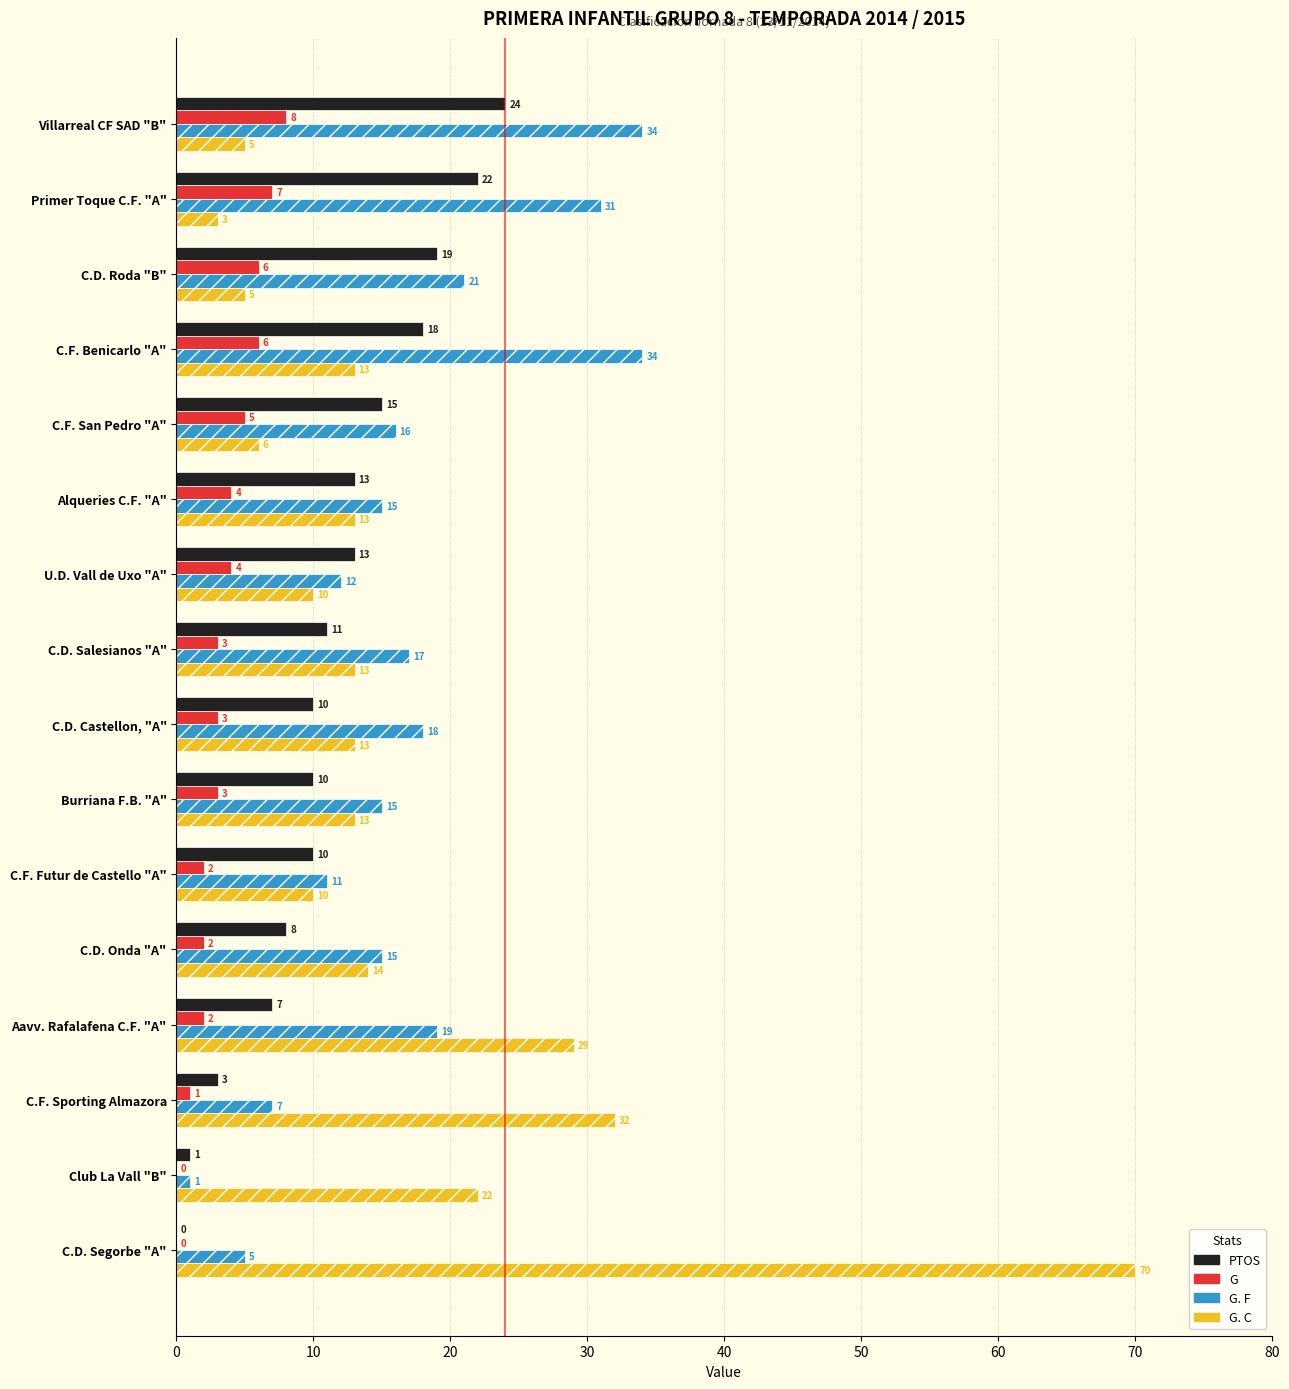

The value of G at Primer Toque C.F. "A" is 7. True or false?

True